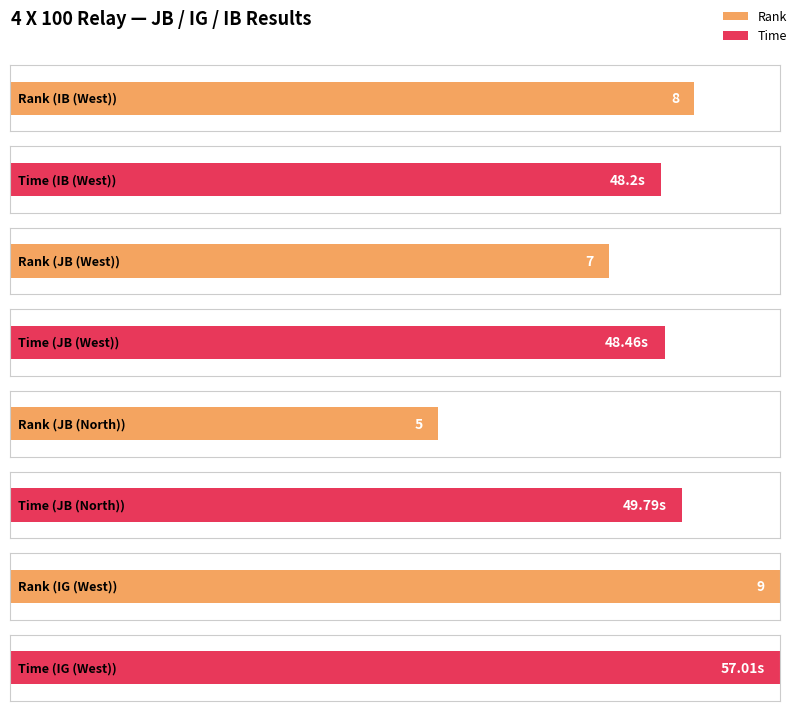

Is it true that Rank equals 11.3 at IB?

False